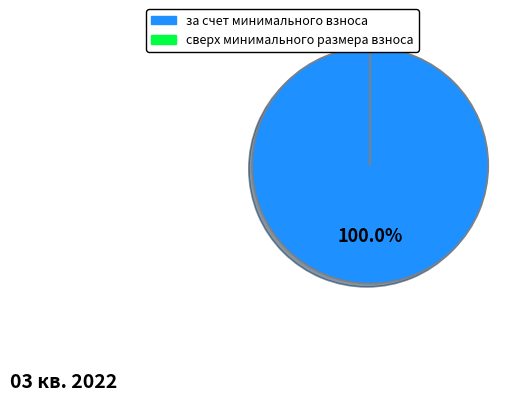

Which category has the biggest portion of the pie?

за счет минимального взноса